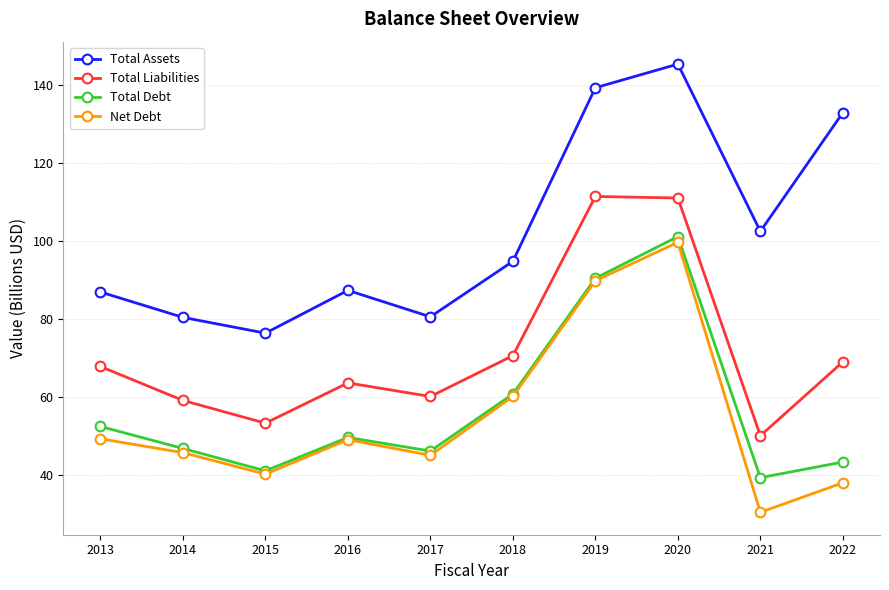

Which category has the lowest value across all series?

2021